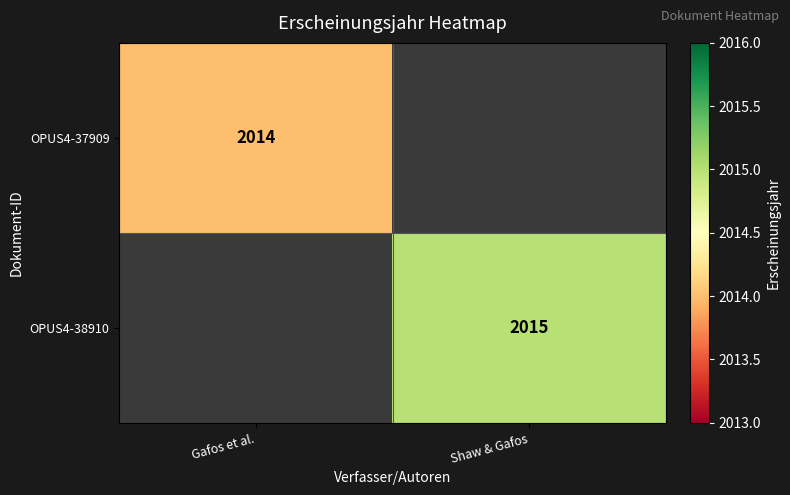

Is it true that OPUS4-37909 equals 3181.5 at Gafos et al.?

False